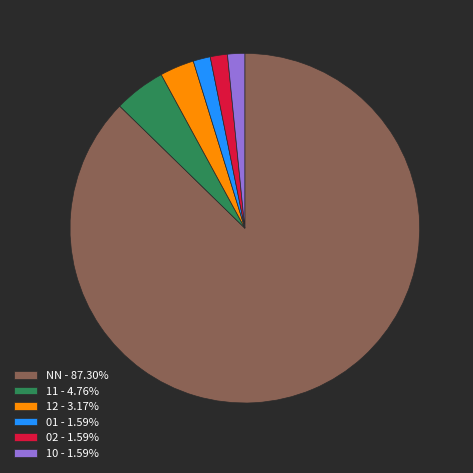

Is it true that 02 is 16% of the pie?

False